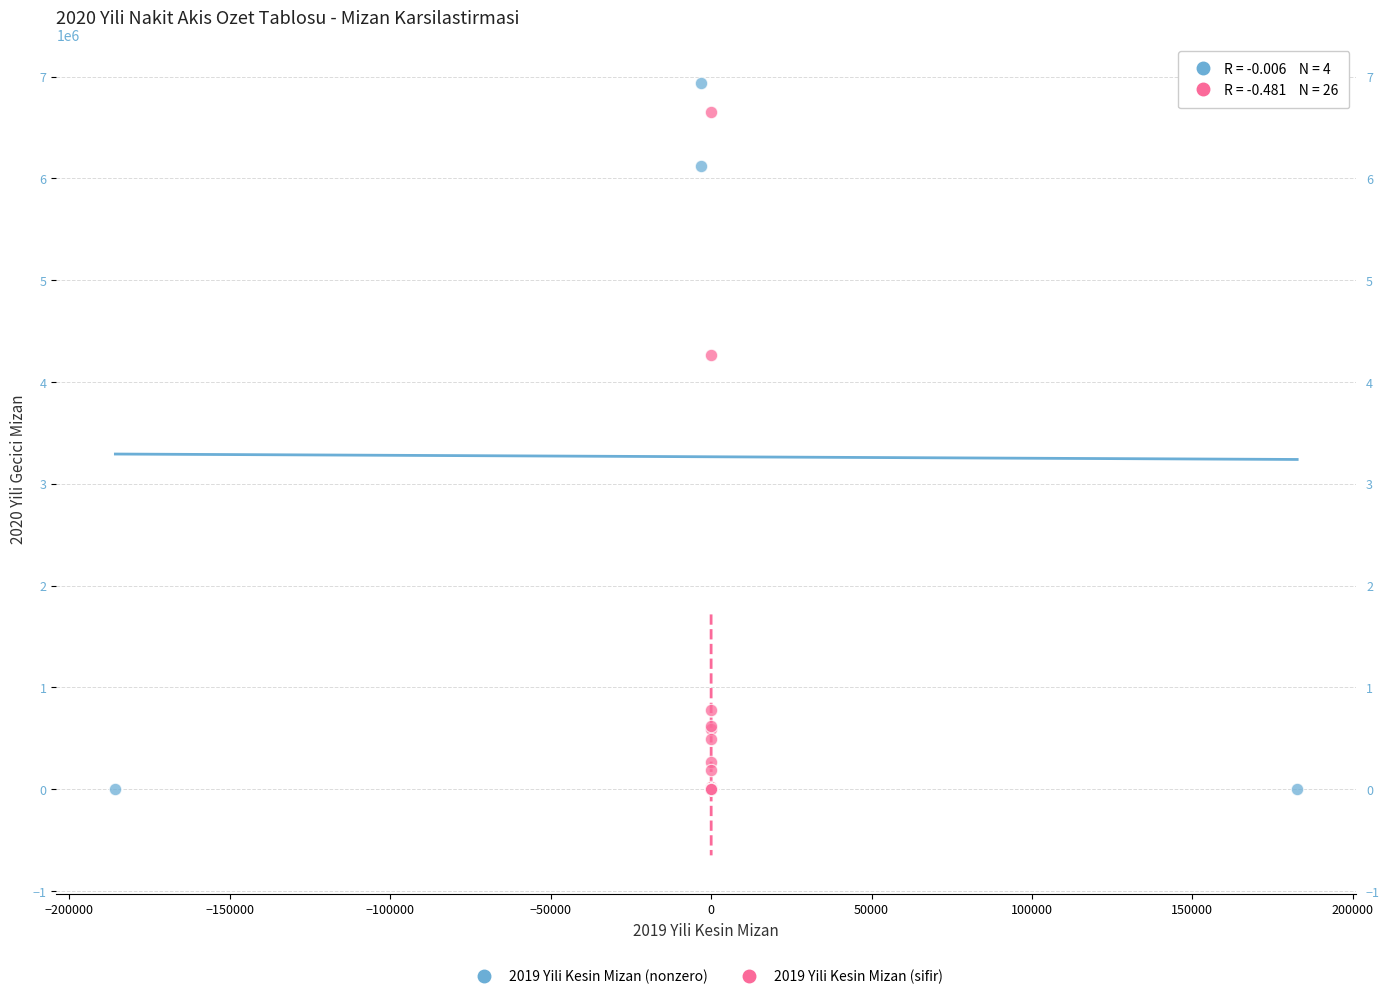

What are all the series names shown in the legend?

2019 Yili Kesin Mizan (nonzero), 2019 Yili Kesin Mizan (sifir)